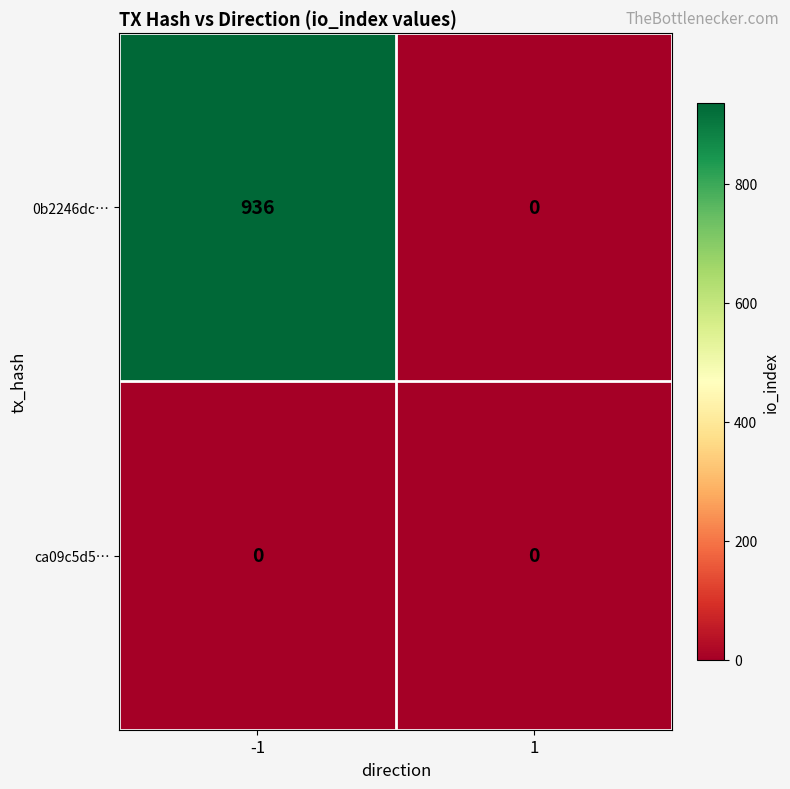

Rank the series at -1 from highest to lowest value.

0b2246dc…, ca09c5d5…